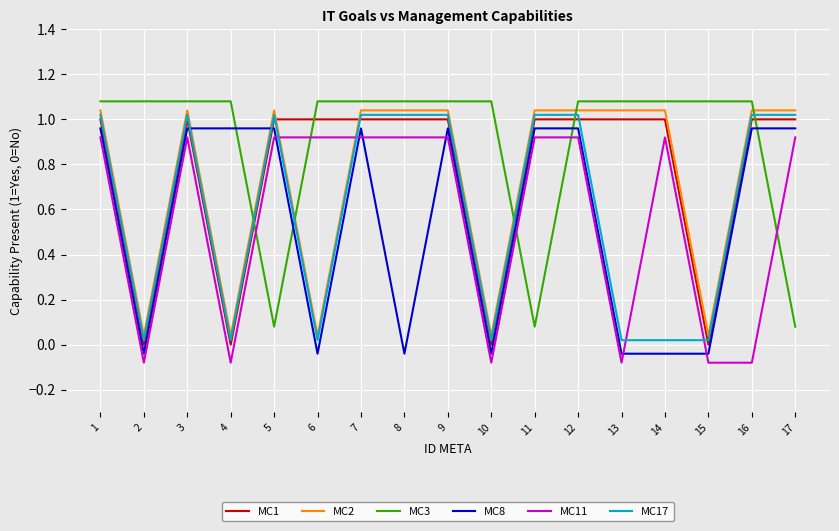

What is the difference between the highest and lowest values at 7?

0.2